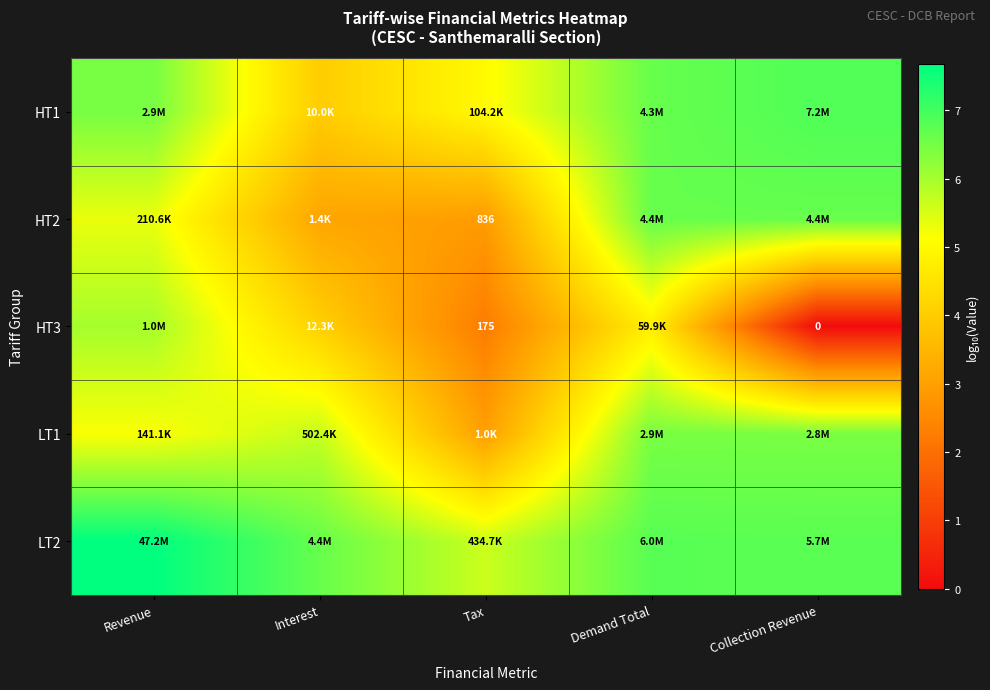

Count the number of categories in the chart.

5